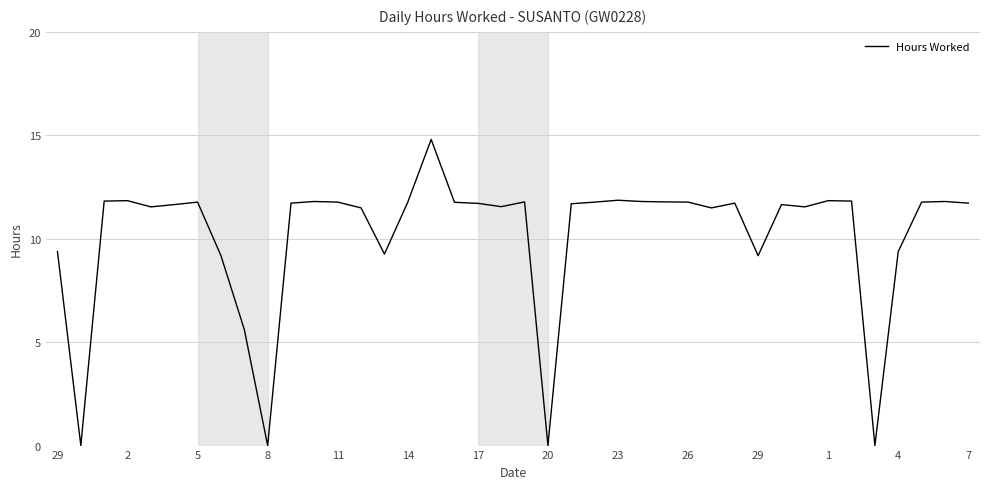

What is the difference between the maximum and minimum values?

14.8